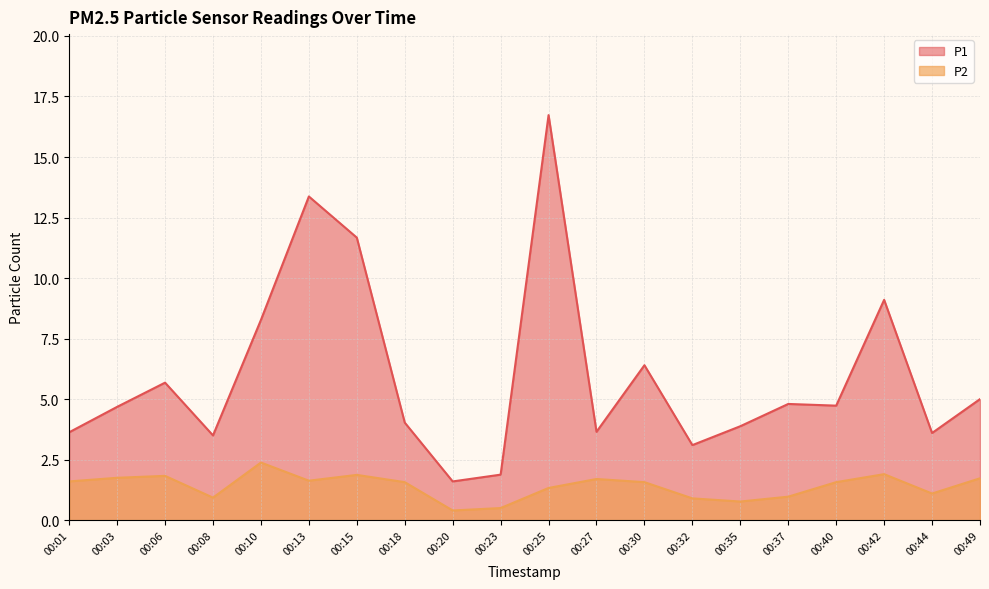

Does the chart display data point markers on the line(s)?

No